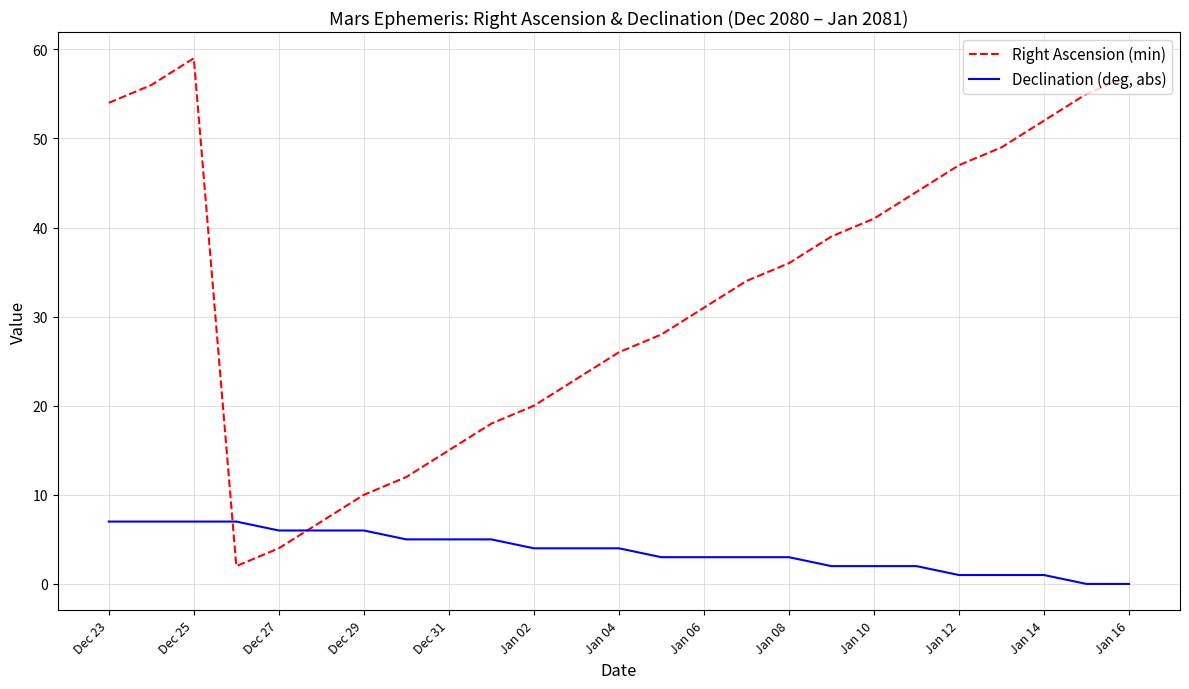

What is the difference between the maximum and minimum values in the Declination (deg, abs) series?

7